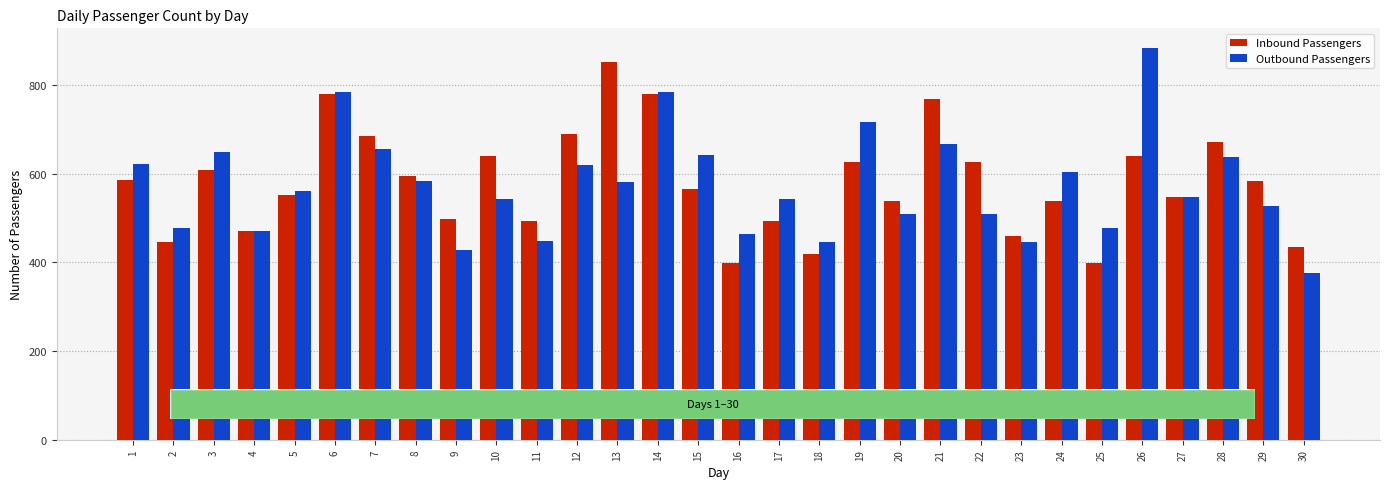

Is the value of Outbound Passengers at 15 greater than the value of Inbound Passengers at 28?

No